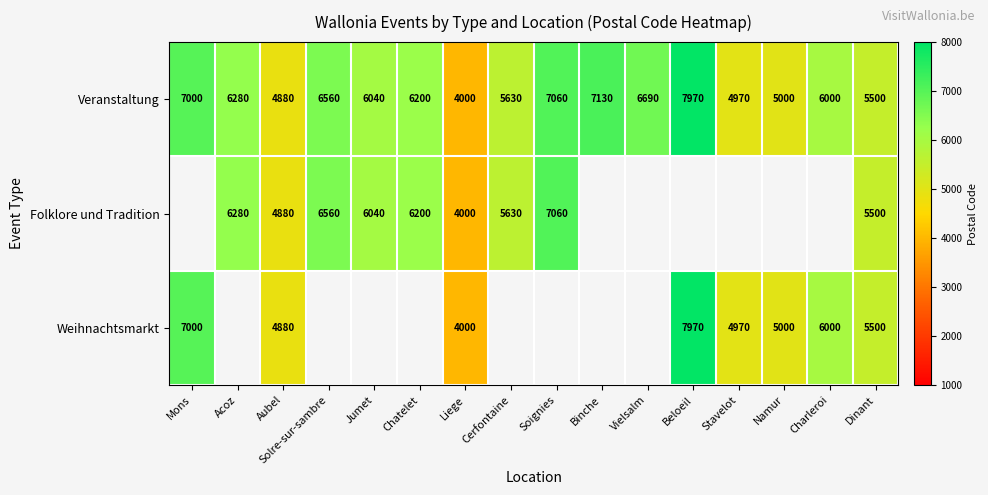

What is the minimum value shown in the chart?

4000.0